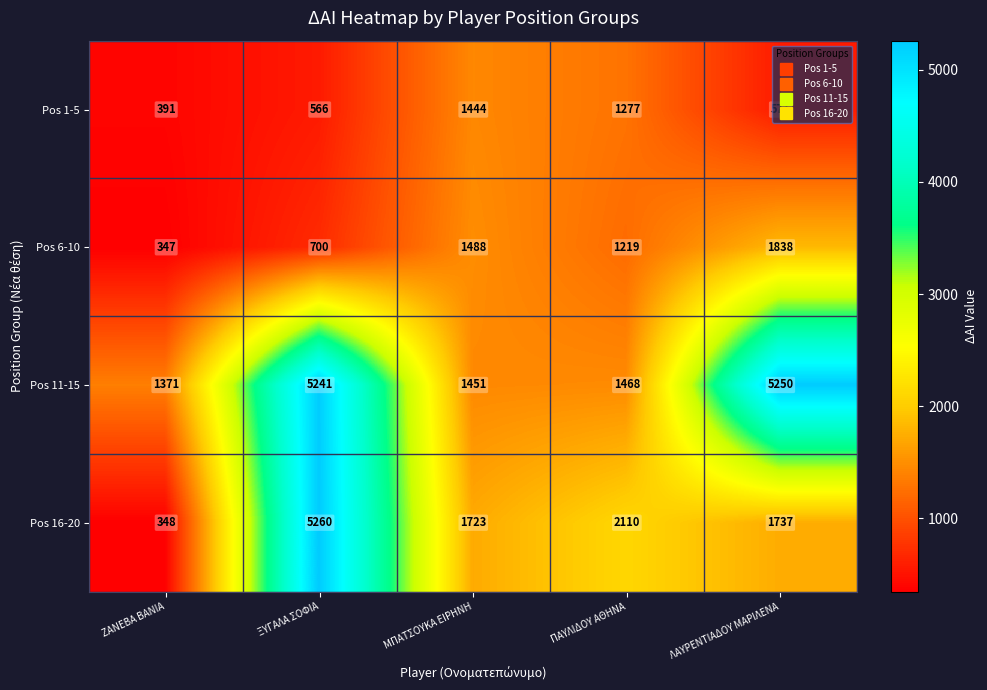

What is the total value across all series at ΞΥΓΑΛΑ ΣΟΦΙΑ?

11767